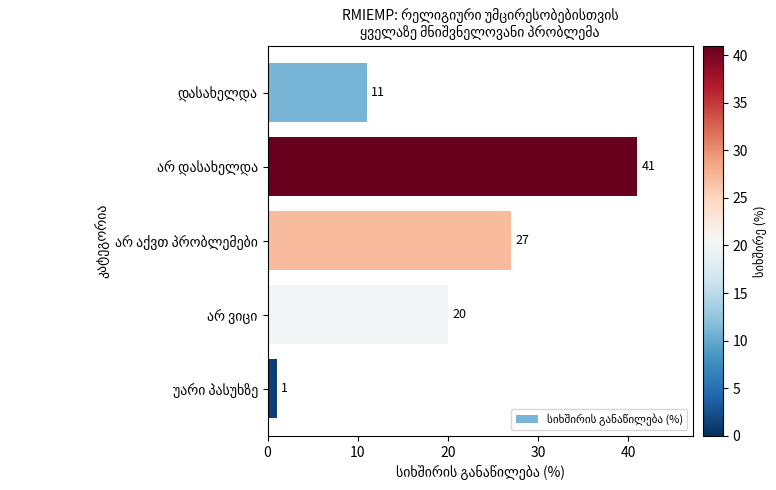

Are the bars grouped side by side (vs. stacked)?

No